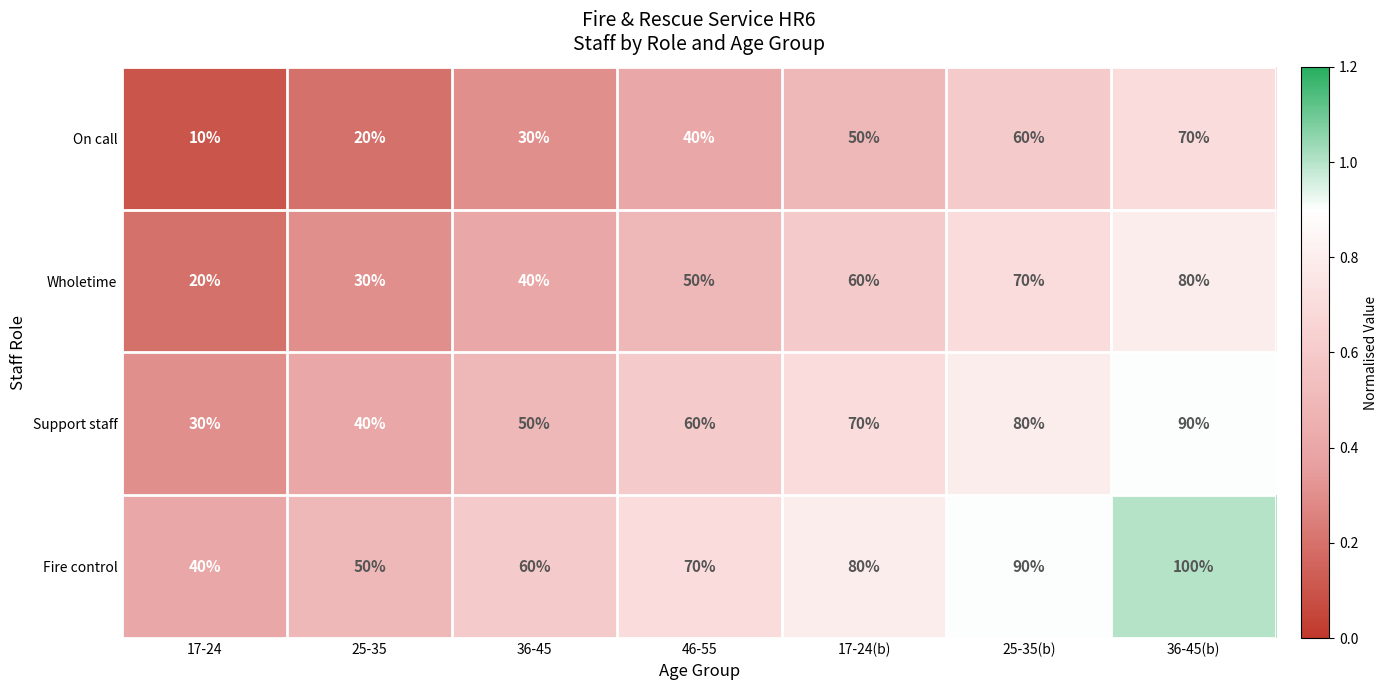

Reading left to right, list all the values displayed in this chart.

On call: 10	20	30	40	50	60	70
Wholetime: 20	30	40	50	60	70	80
Support staff: 30	40	50	60	70	80	90
Fire control: 40	50	60	70	80	90	100